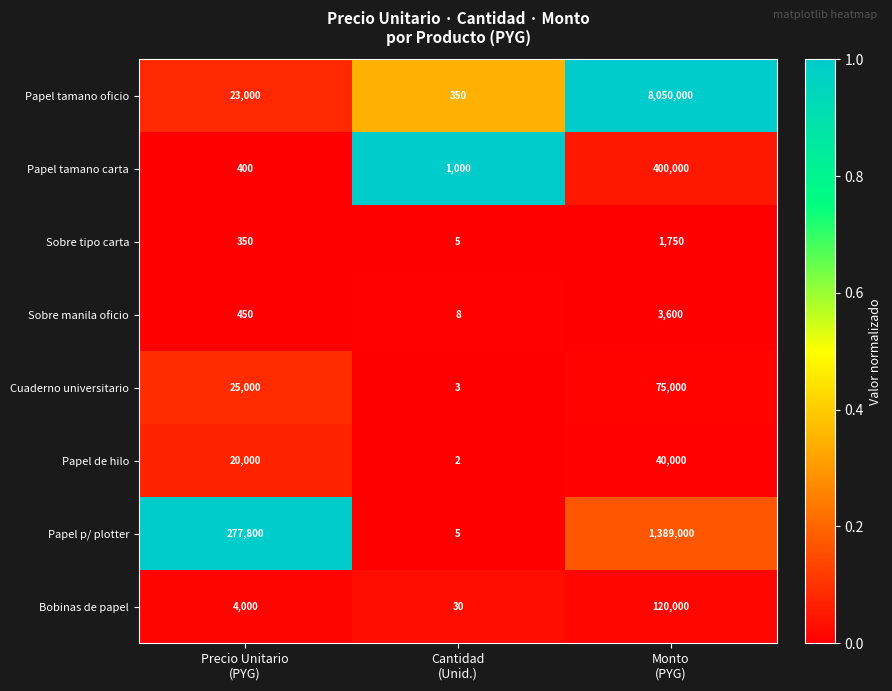

What is the difference between the maximum and minimum values in the Sobre tipo carta series?

1745